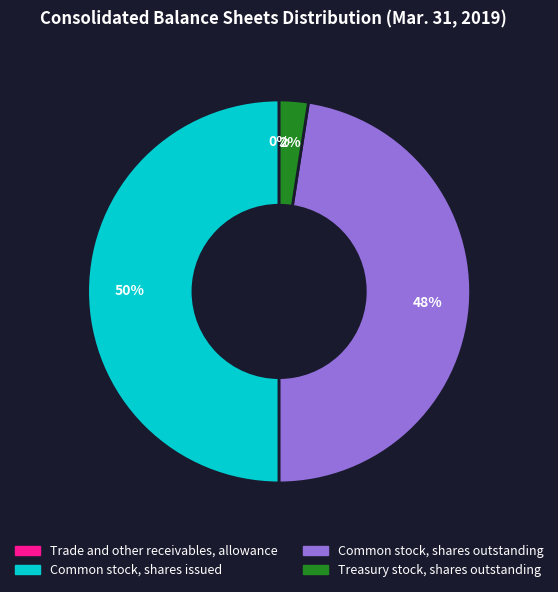

Which slice is the largest?

Common stock, shares issued